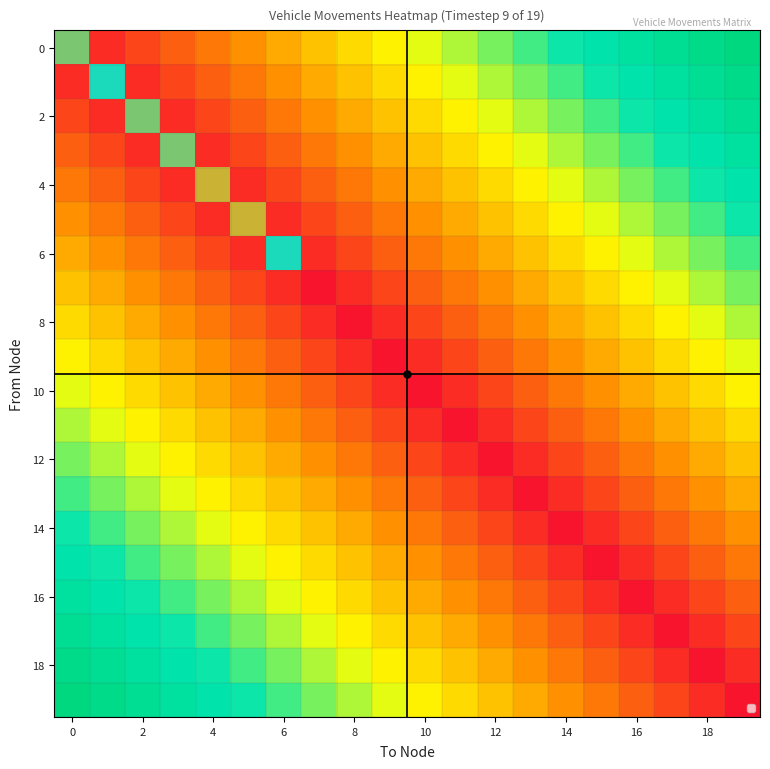

Which series changed the most between 0 and 6?

6